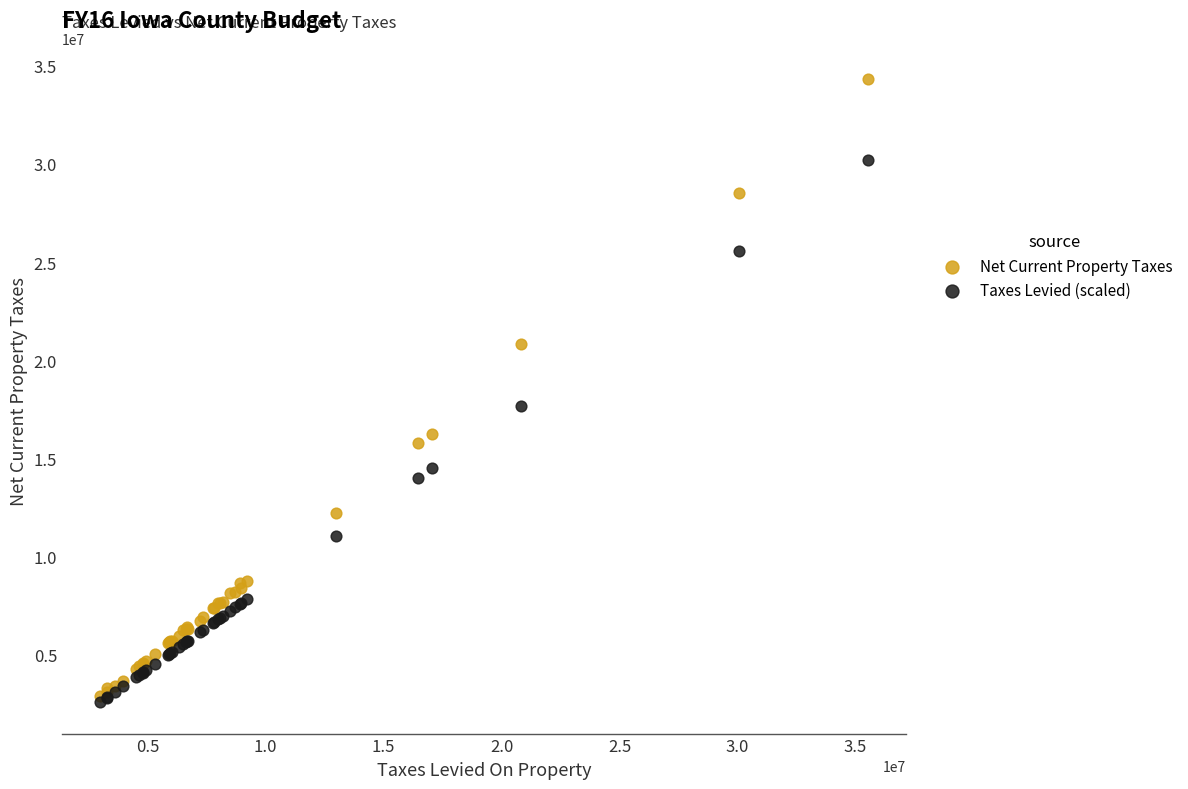

In the Net Current Property Taxes series, what Y value is closest to 18605483?

20802779.0